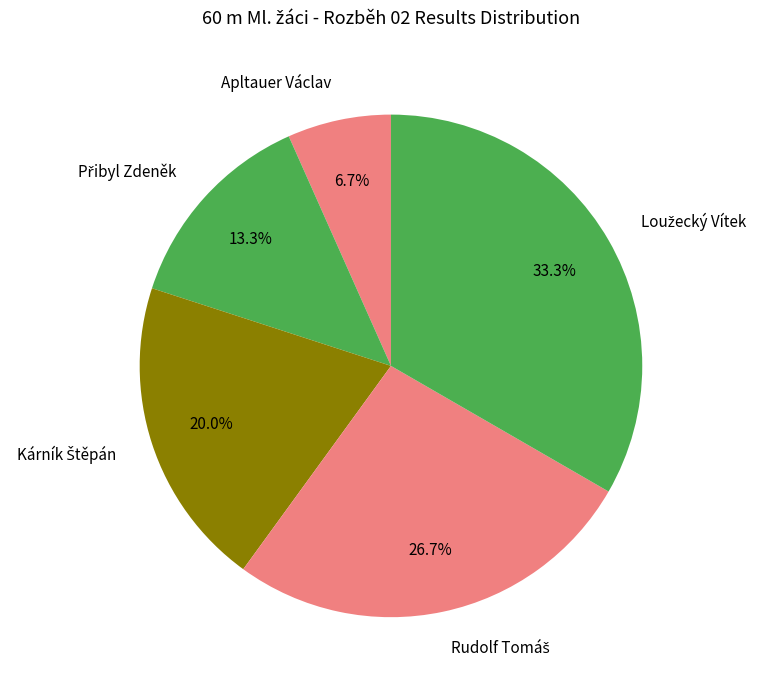

Does any single category account for the majority?

No